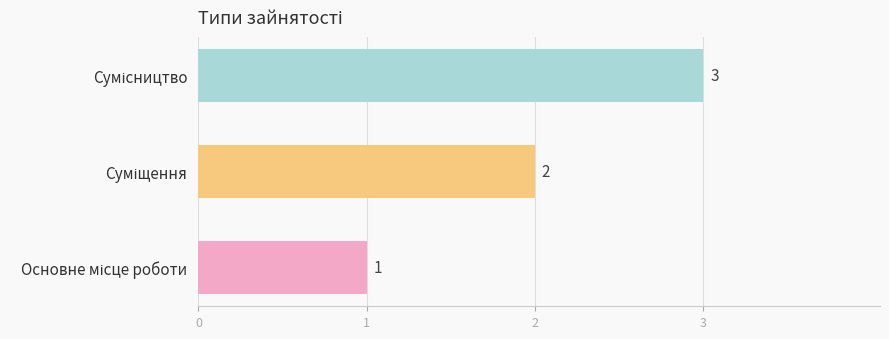

What is the sum of all values?

6